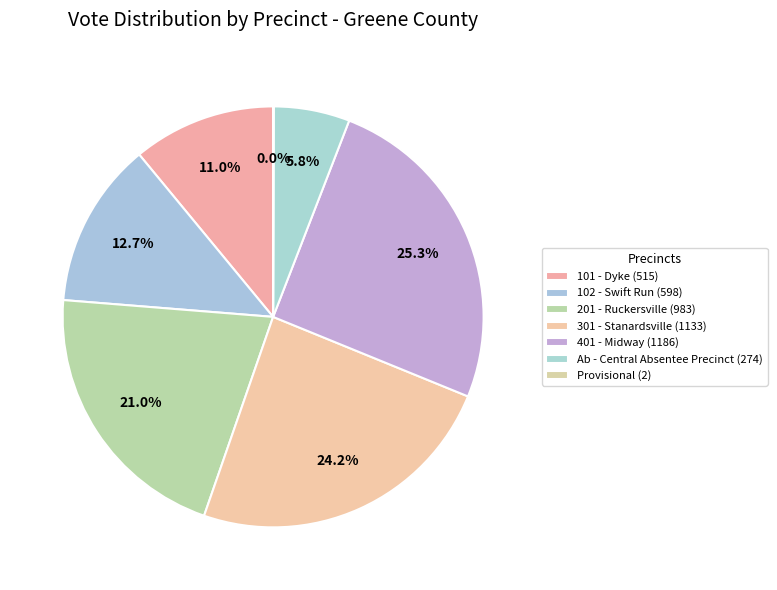

Count the number of slices in the pie.

7